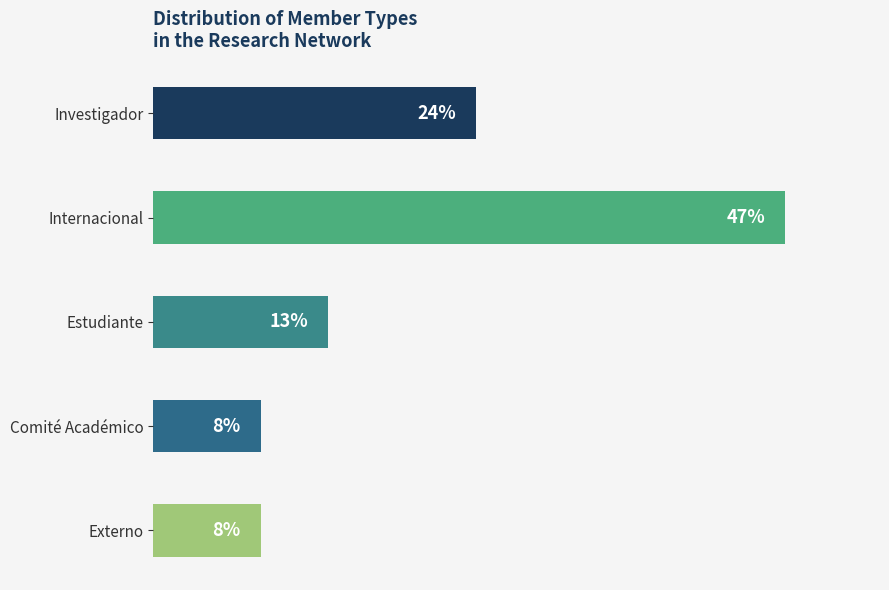

What is the label of the 4th bar from the top?

Comité Académico